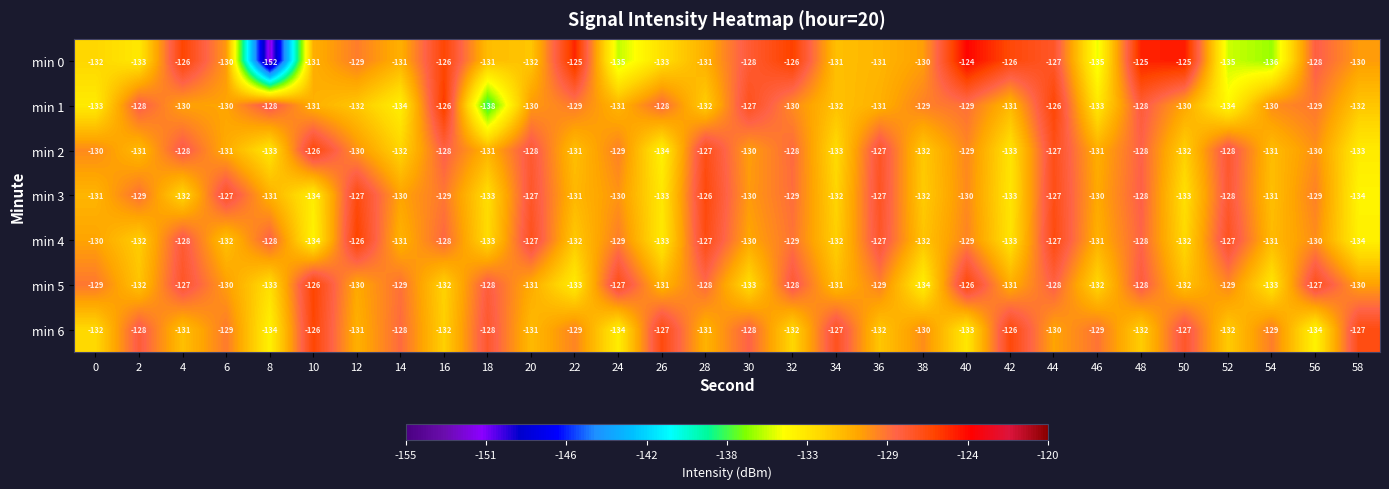

Count the number of data series in this chart.

7